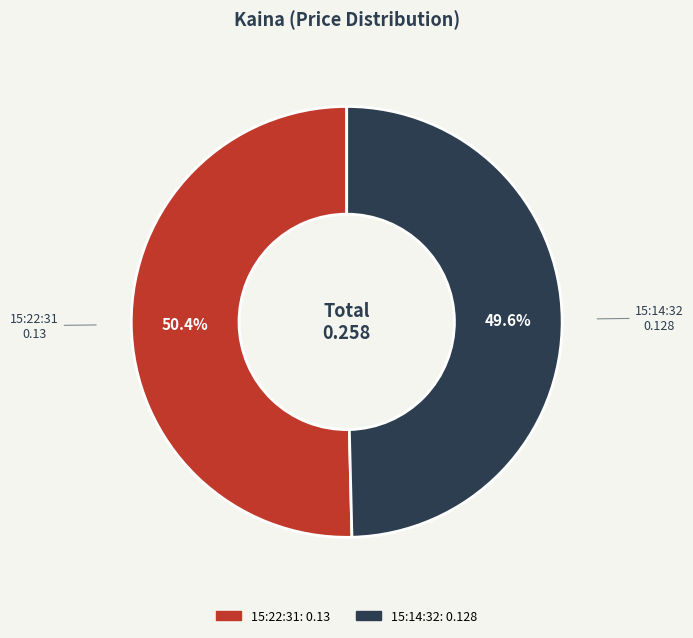

Is there a majority slice in this chart?

Yes